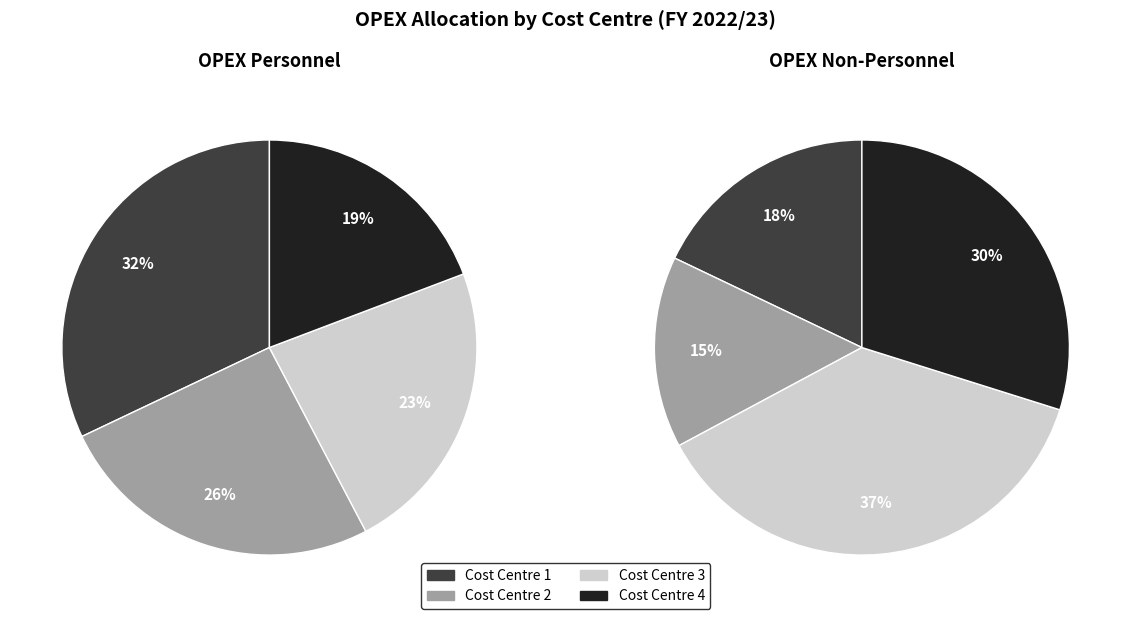

Is there a majority slice in this chart?

No